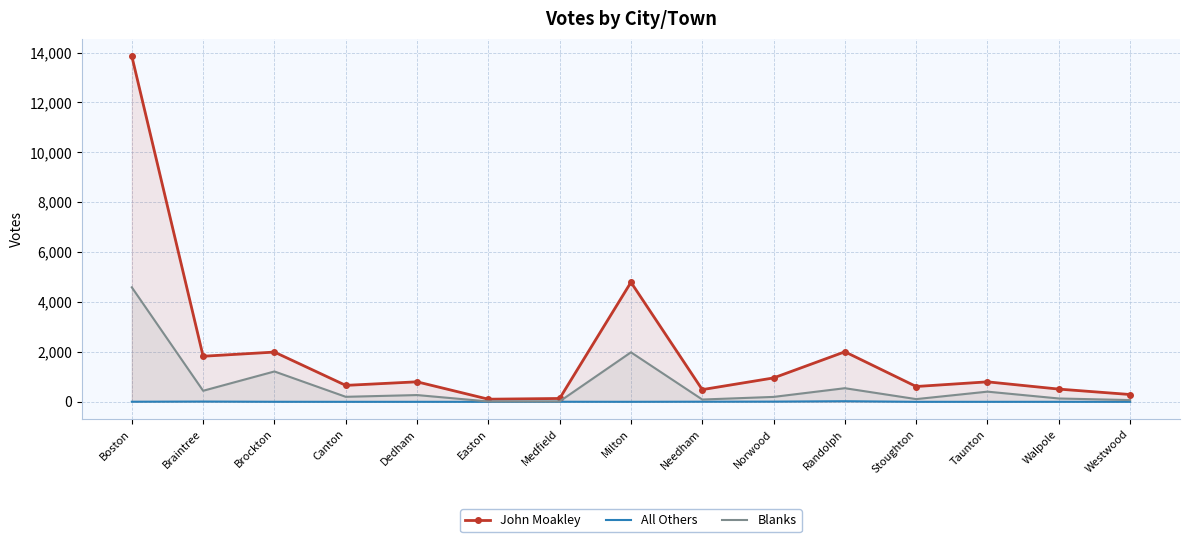

Reading right to left, extract all data points from this chart.

John Moakley: Westwood=293	Walpole=510	Taunton=801	Stoughton=614	Randolph=2006	Norwood=958	Needham=489	Milton=4793	Medfield=134	Easton=105	Dedham=802	Canton=659	Brockton=1994	Braintree=1827	Boston=13857
All Others: Westwood=0	Walpole=0	Taunton=0	Stoughton=0	Randolph=24	Norwood=8	Needham=5	Milton=1	Medfield=3	Easton=0	Dedham=0	Canton=0	Brockton=2	Braintree=11	Boston=4
Blanks: Westwood=70	Walpole=134	Taunton=408	Stoughton=109	Randolph=546	Norwood=197	Needham=92	Milton=1985	Medfield=17	Easton=15	Dedham=271	Canton=201	Brockton=1217	Braintree=443	Boston=4590